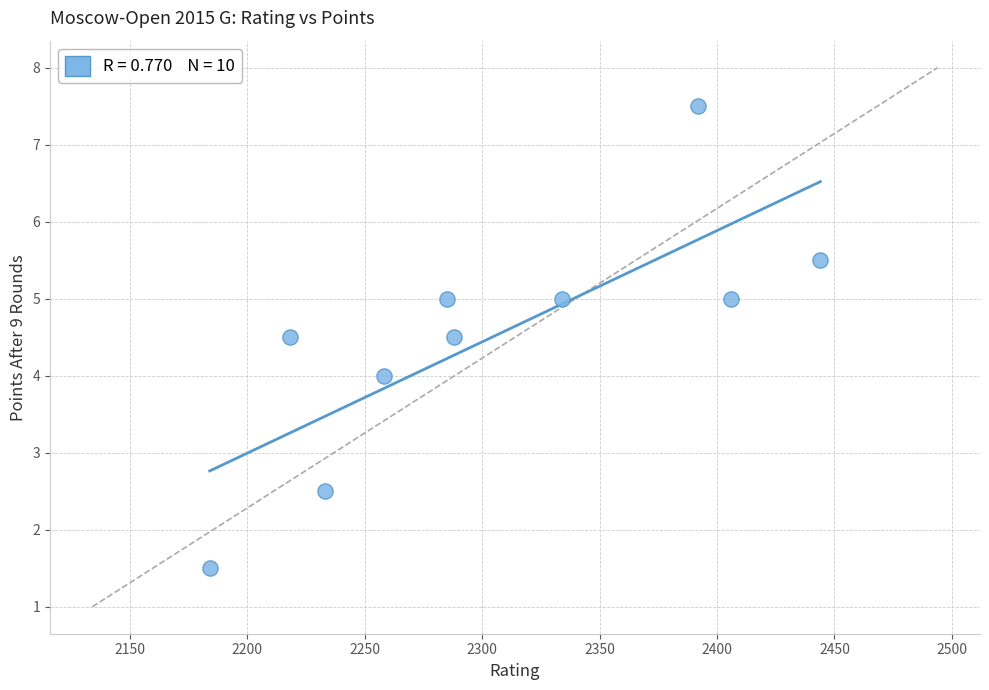

What is the range of Y values (max minus min)?

6.0